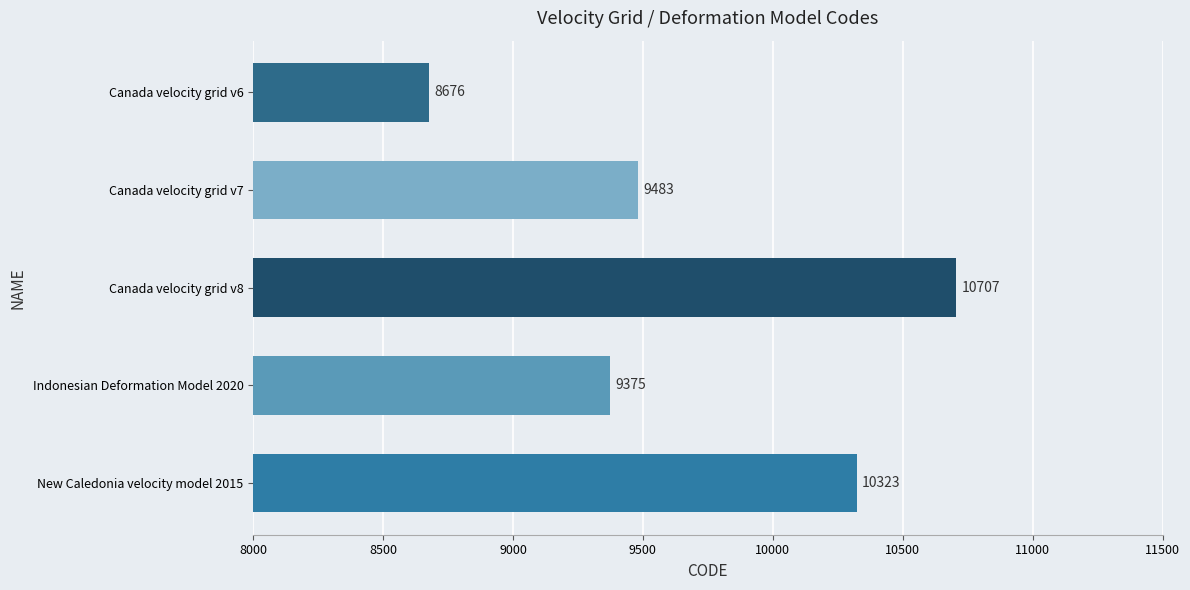

Reading top to bottom, list all the values displayed in this chart.

Canada velocity grid v6=8676	Canada velocity grid v7=9483	Canada velocity grid v8=10707	Indonesian Deformation Model 2020=9375	New Caledonia velocity model 2015=10323